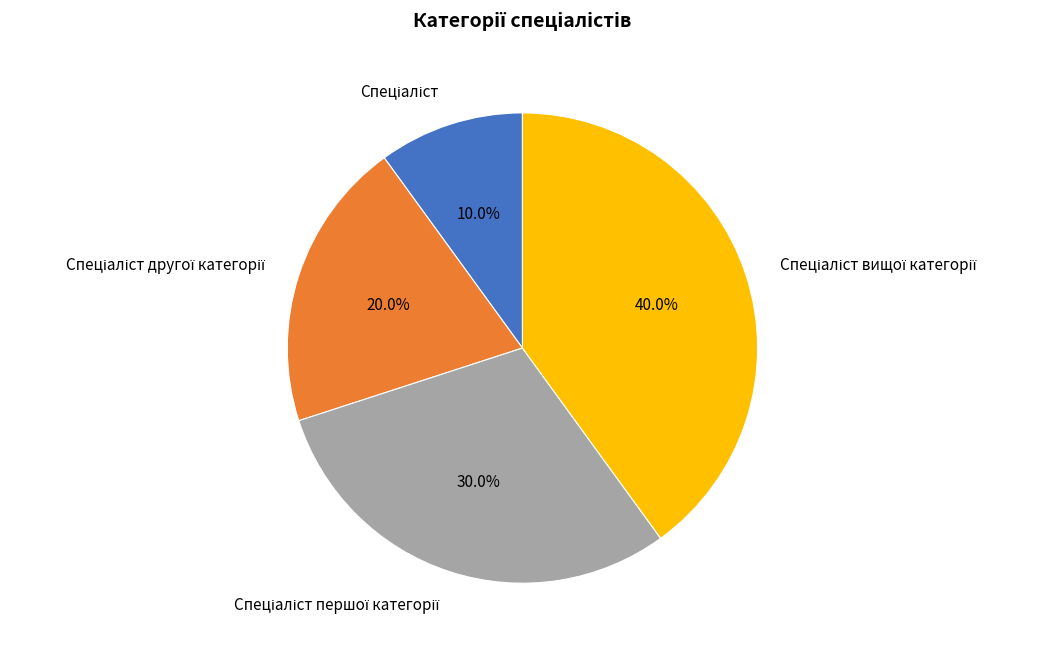

How many slices are in this pie chart?

4